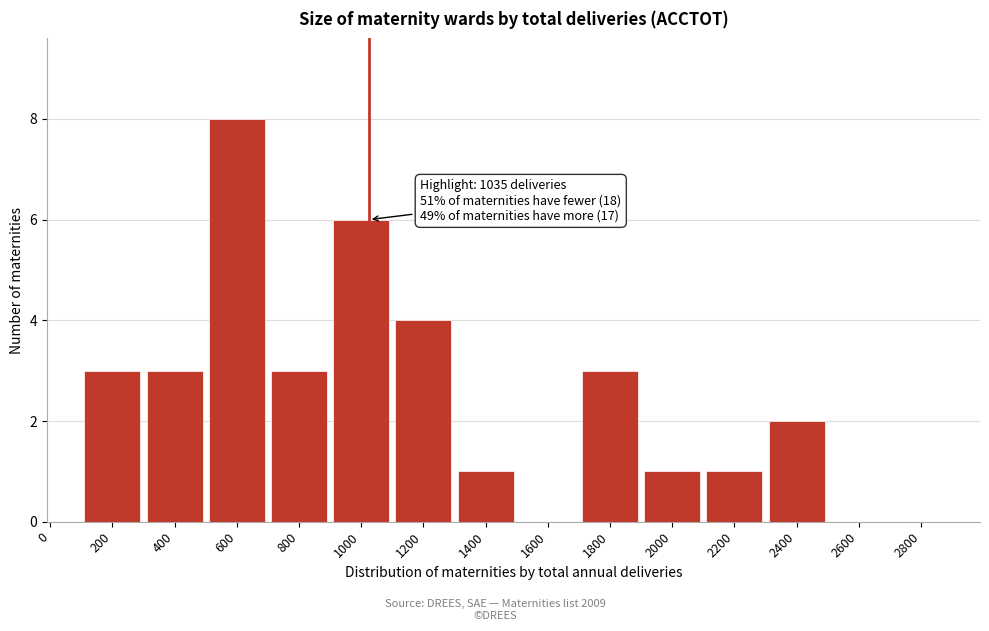

Reading left to right, list all the values displayed in this chart.

0=0	200=3	400=3	600=8	800=3	1000=6	1200=4	1400=1	1600=0	1800=3	2000=1	2200=1	2400=2	2600=0	2800=0